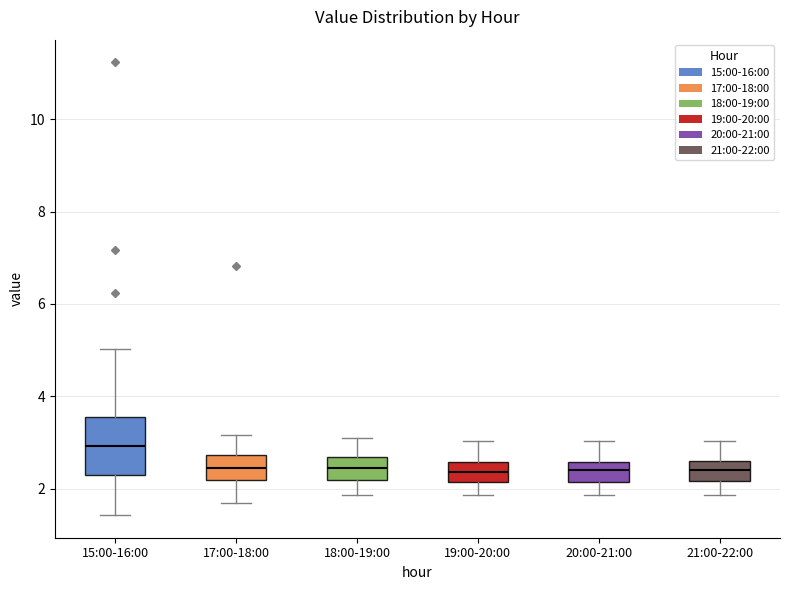

Which box is the tallest, from its lower edge to its upper edge?

15:00-16:00